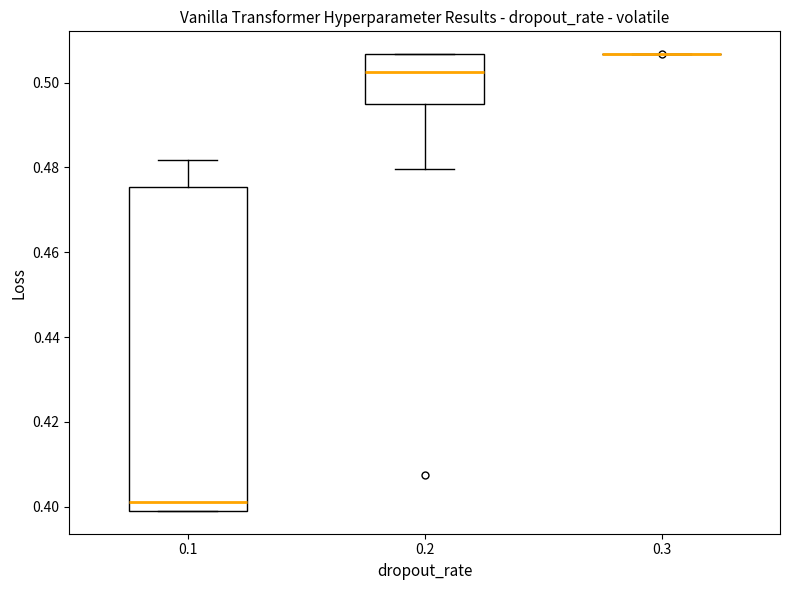

Where is the lower edge of the box at x = 0.1 on the y-axis? The values are not printed on the chart, so give them approximately, as read against the axis.

0.400